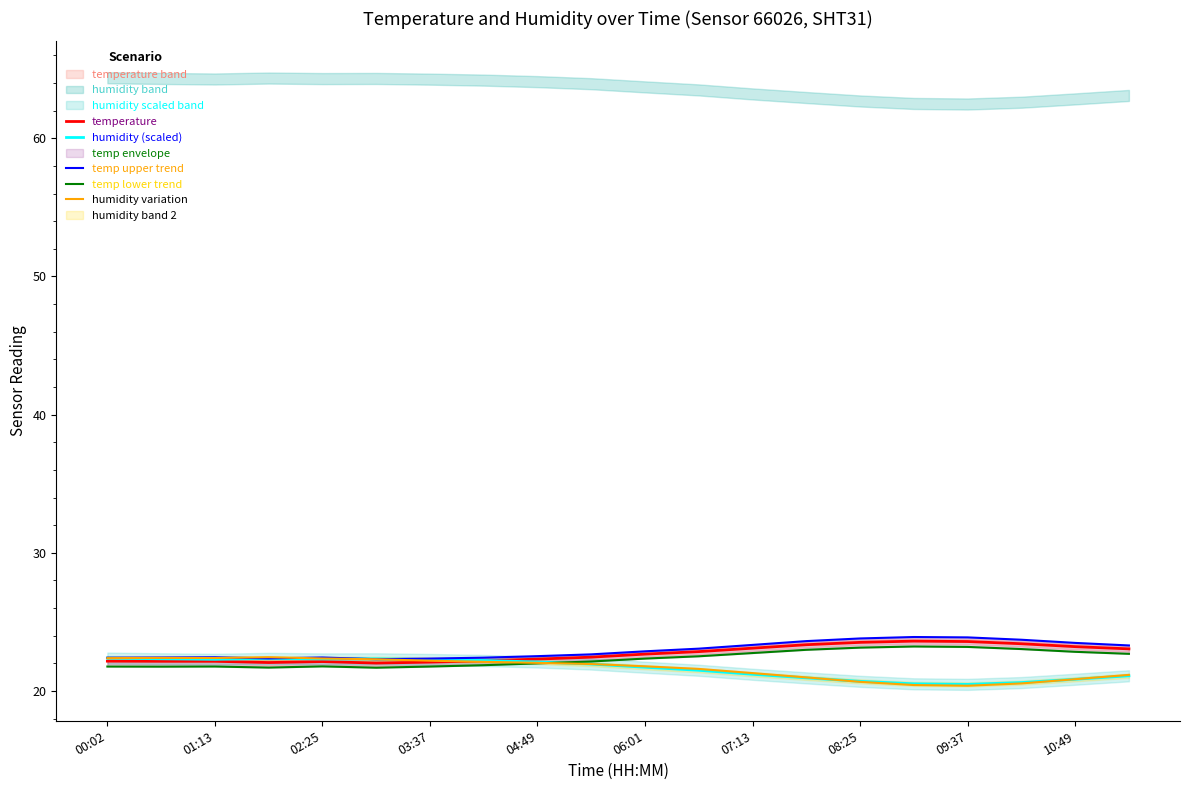

What is the highest value of the humidity (scaled) series?

22.4